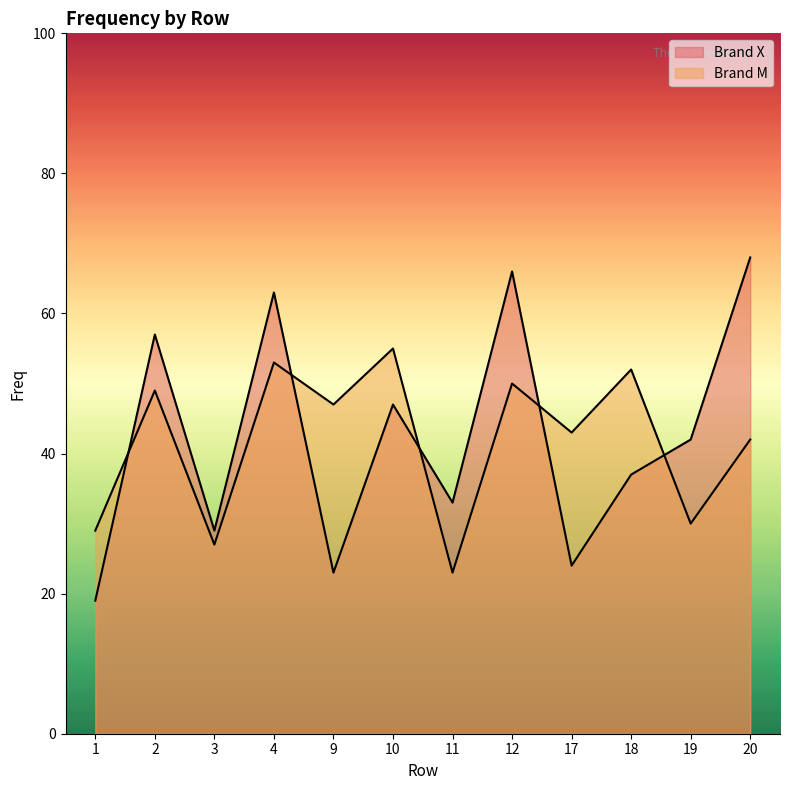

At which label does Brand X reach its peak?

20